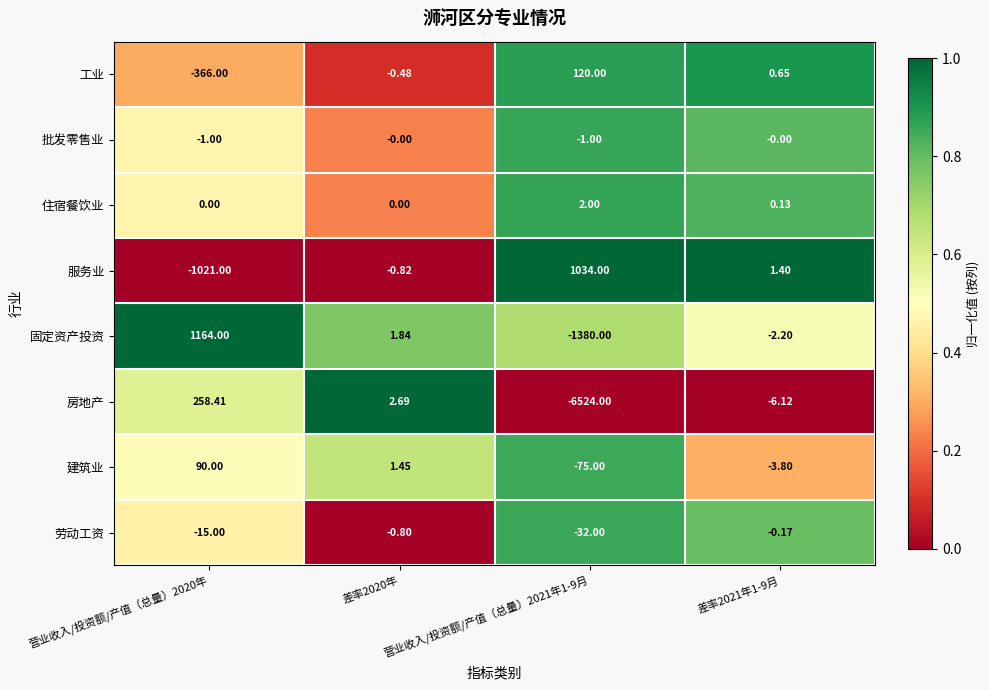

Which series changed the most between 营业收入/投资额/产值（总量）2021年1-9月 and 差率2021年1-9月?

房地产